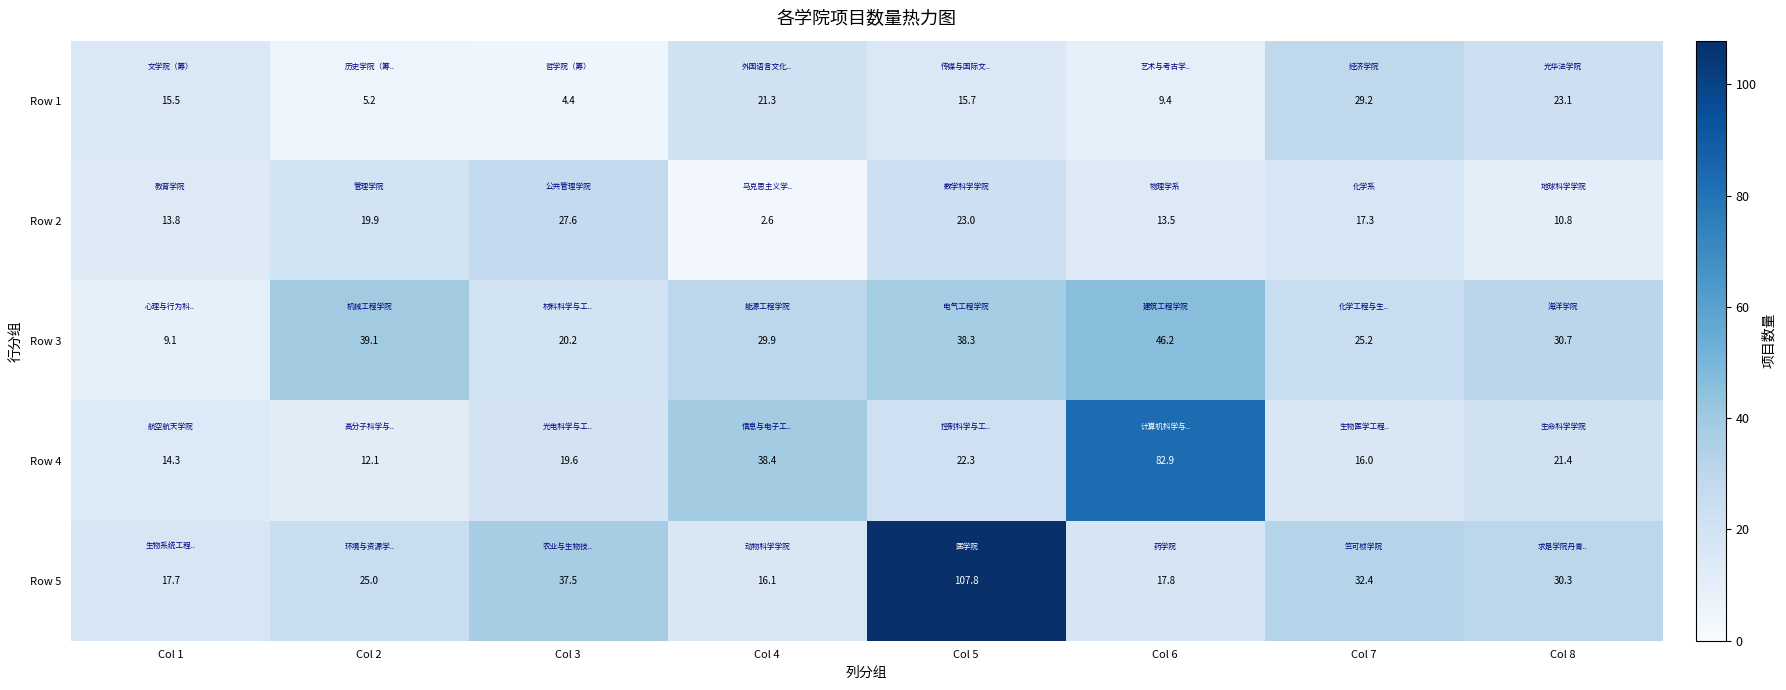

What is the smallest value displayed?

2.6